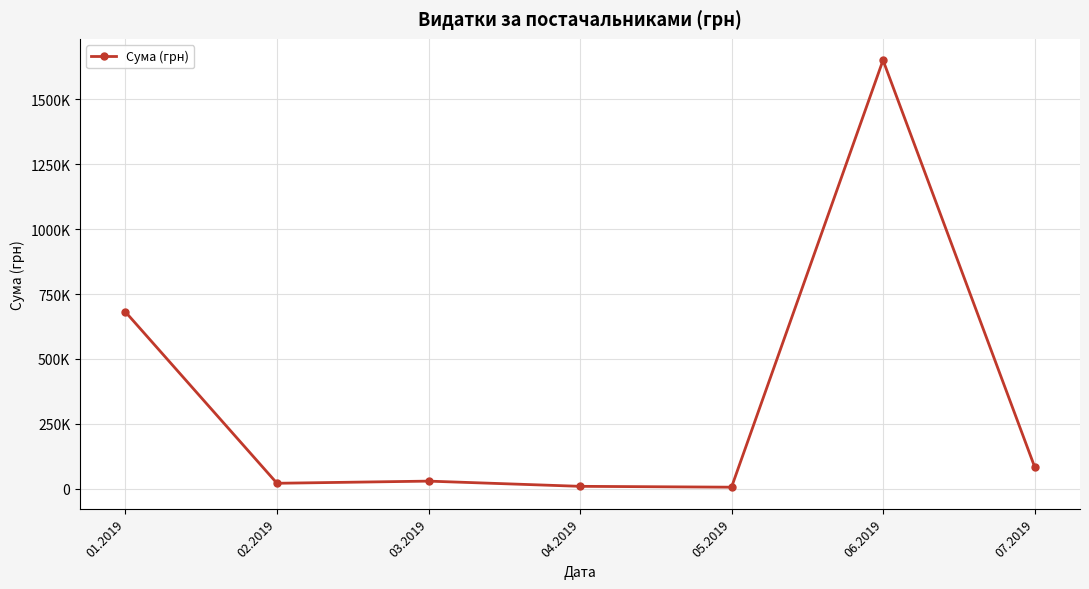

Does the chart have visible grid lines?

Yes